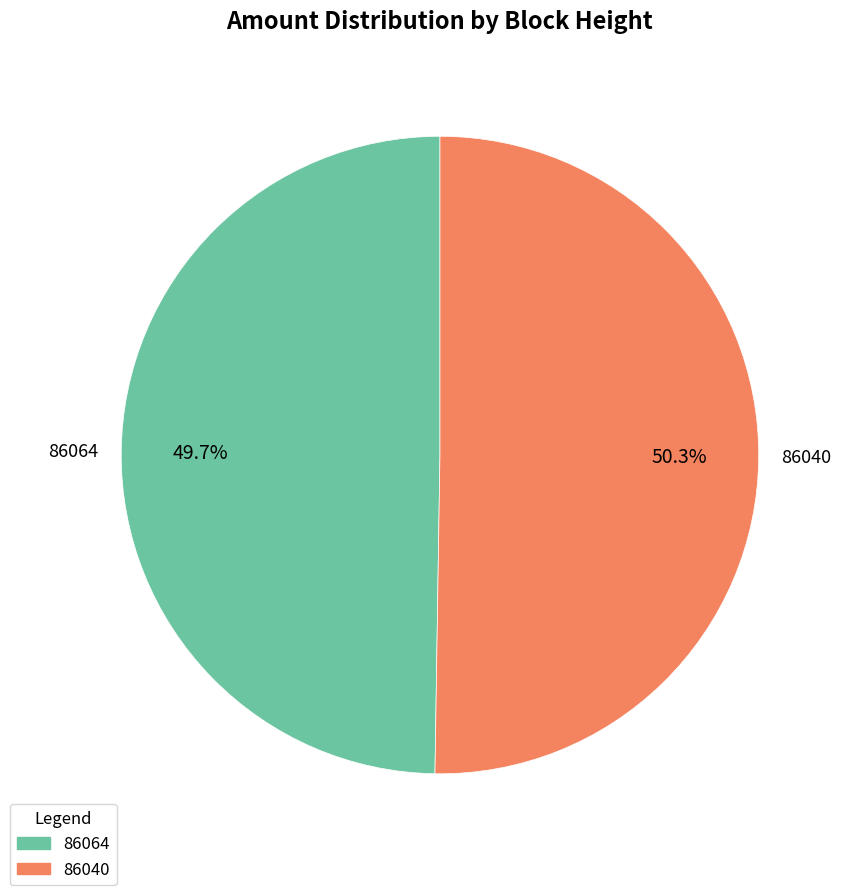

True or false: 86064 accounts for 1% of the total.

False